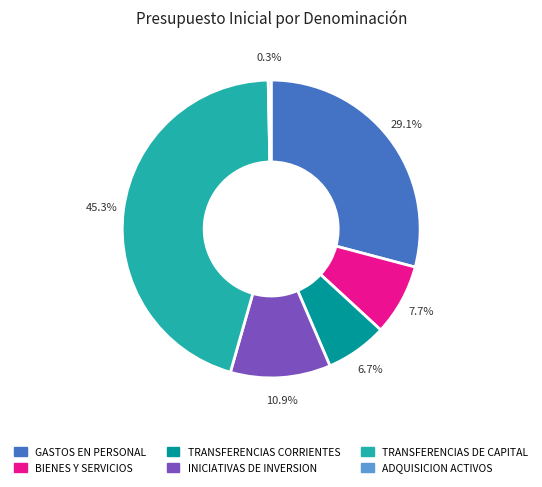

To the nearest percent, what is the combined percentage of INICIATIVAS DE INVERSION and ADQUISICION ACTIVOS?

11%